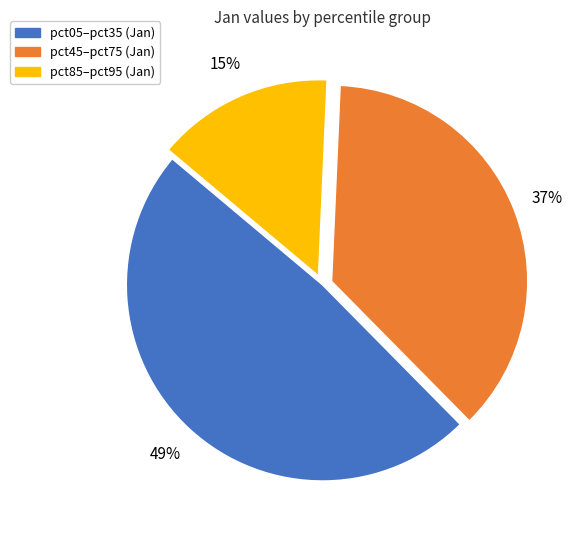

How many slices are in this pie chart?

3